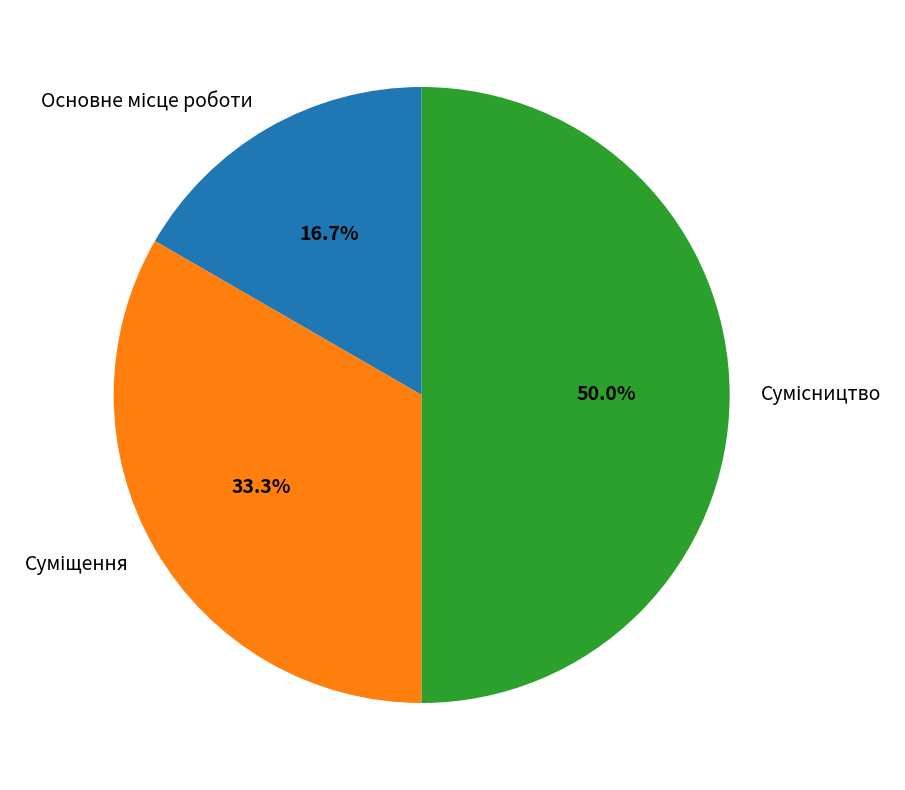

What percentage is the Суміщення slice, to the nearest percent?

33%